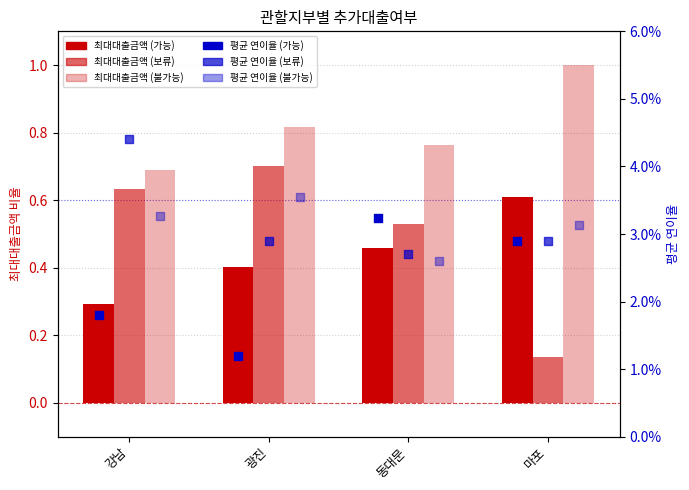

At how many categories does at least one series exceed 0?

4